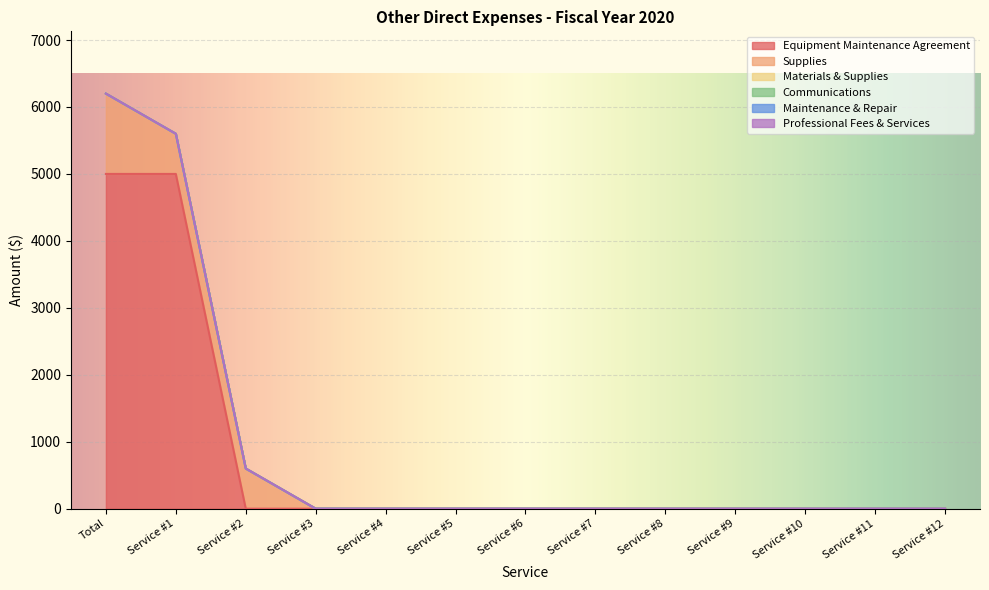

Which series has the largest range (max minus min)?

Equipment Maintenance Agreement